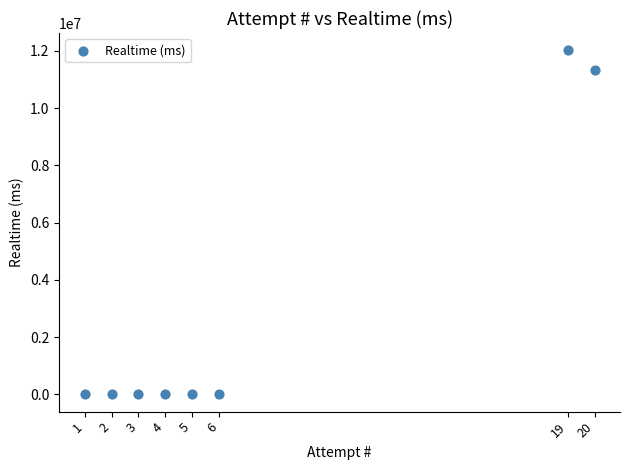

What Y value in the scatter plot is closest to 6012125?

11330584